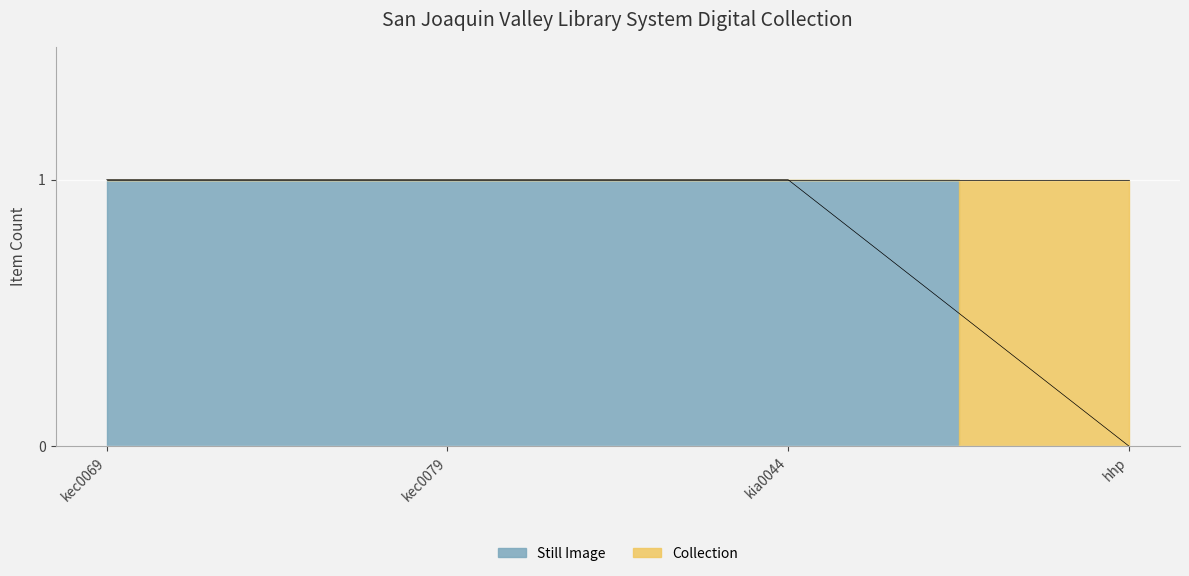

Reading left to right, transcribe all the data shown in this chart.

1	1	1	0